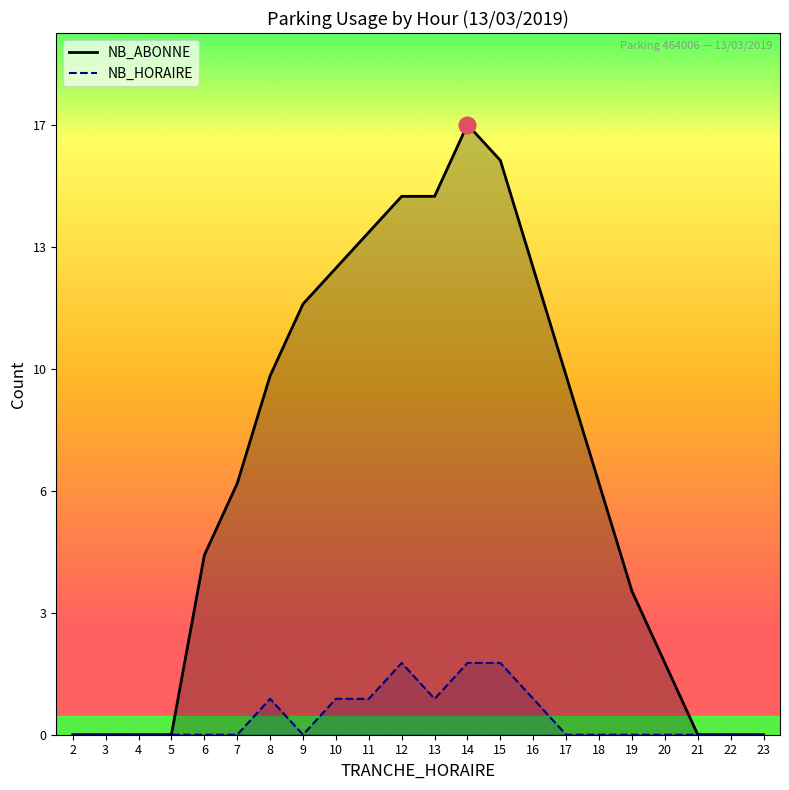

How many interior local peaks does the NB_HORAIRE series have?

2